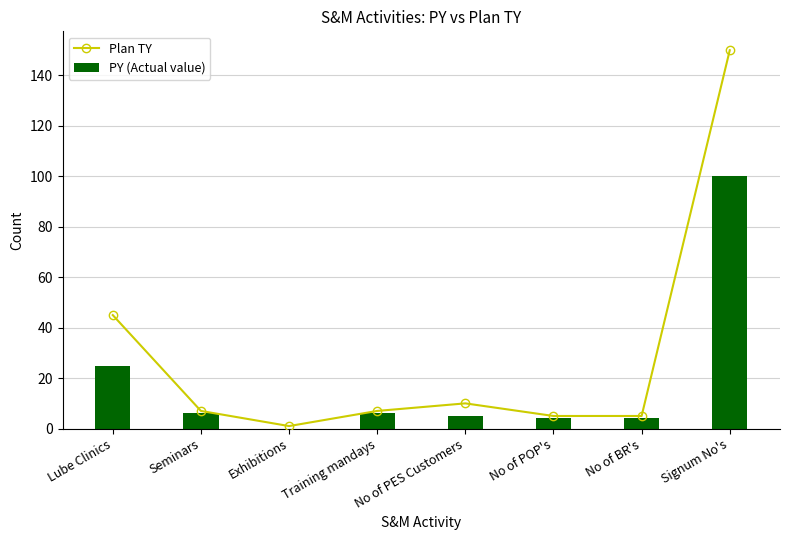

What is the maximum value for PY (Actual value)?

100